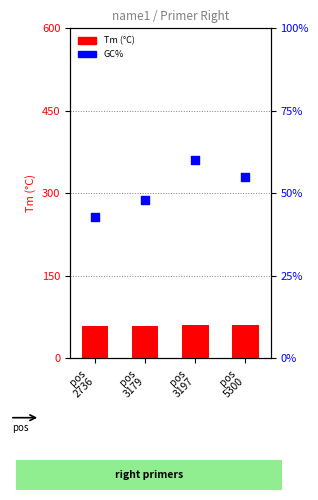

Which series reaches the maximum Y coordinate?

GC%